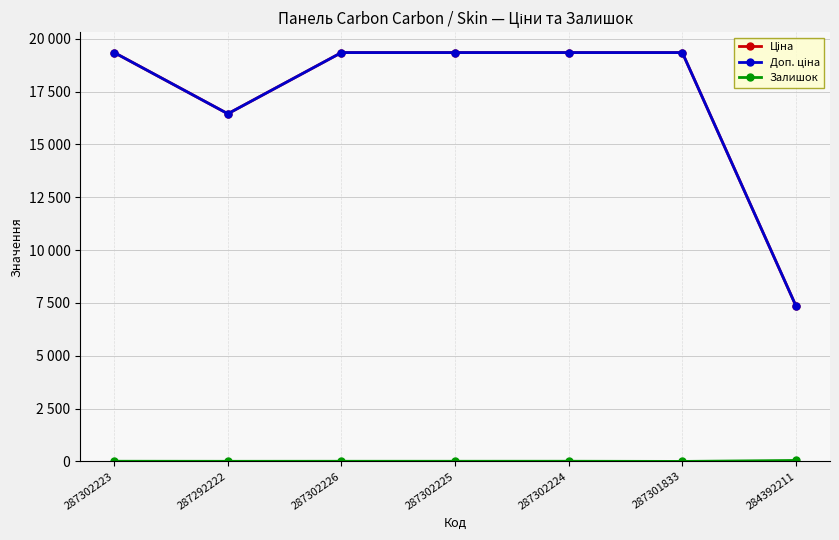

Rank the series at 287301833 from highest to lowest value.

Ціна, Доп. ціна, Залишок